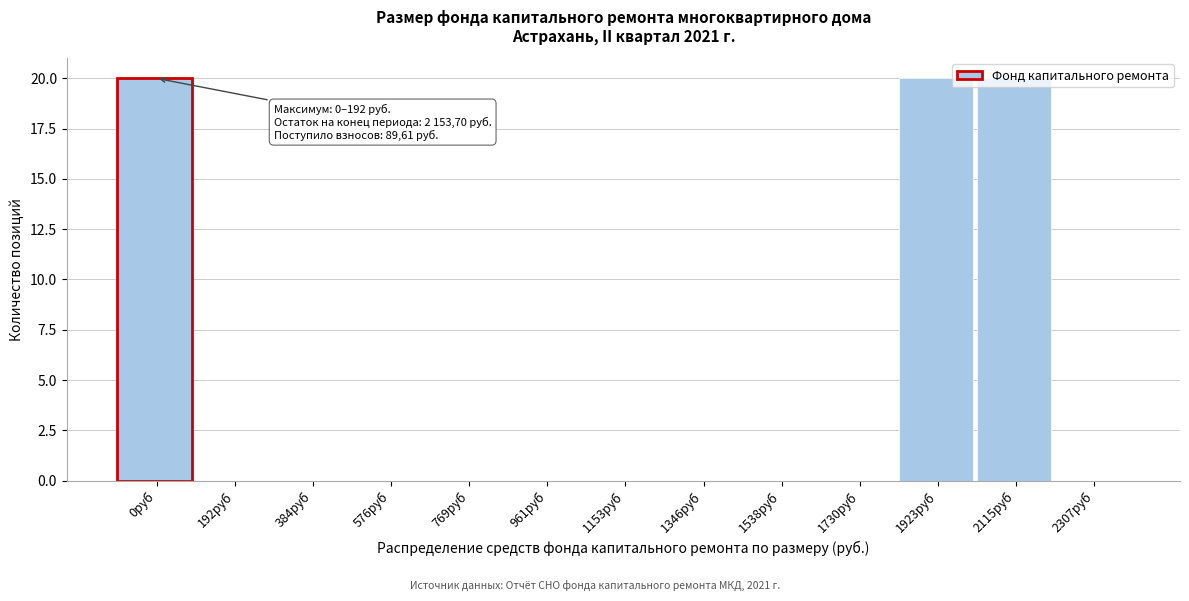

True or false: the data shows 0 at 961руб.

True